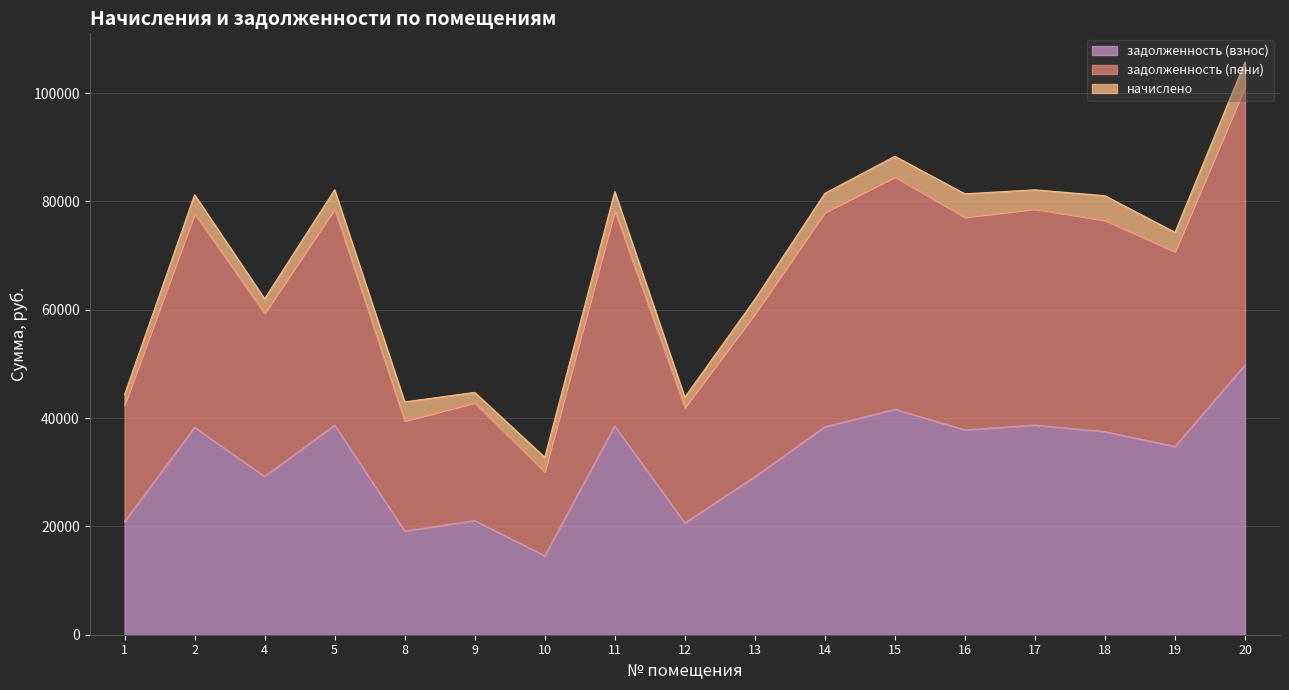

True or false: задолженность (взнос) and задолженность (пени) cross at least once.

False